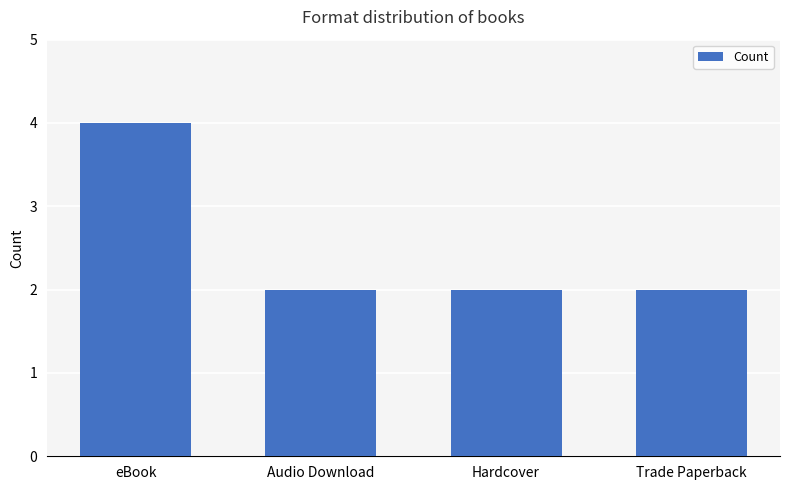

How many data points does each series have?

4